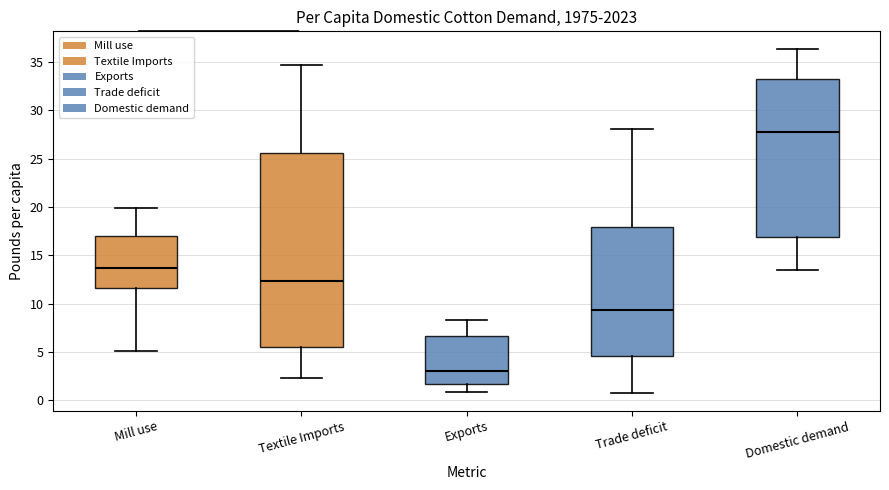

Which box is the tallest, from its lower edge to its upper edge?

Textile Imports